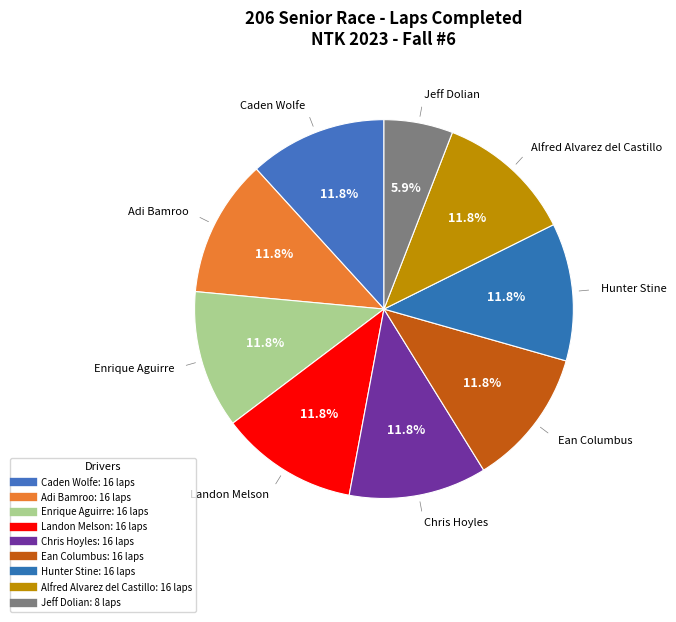

Count the number of slices in the pie.

9